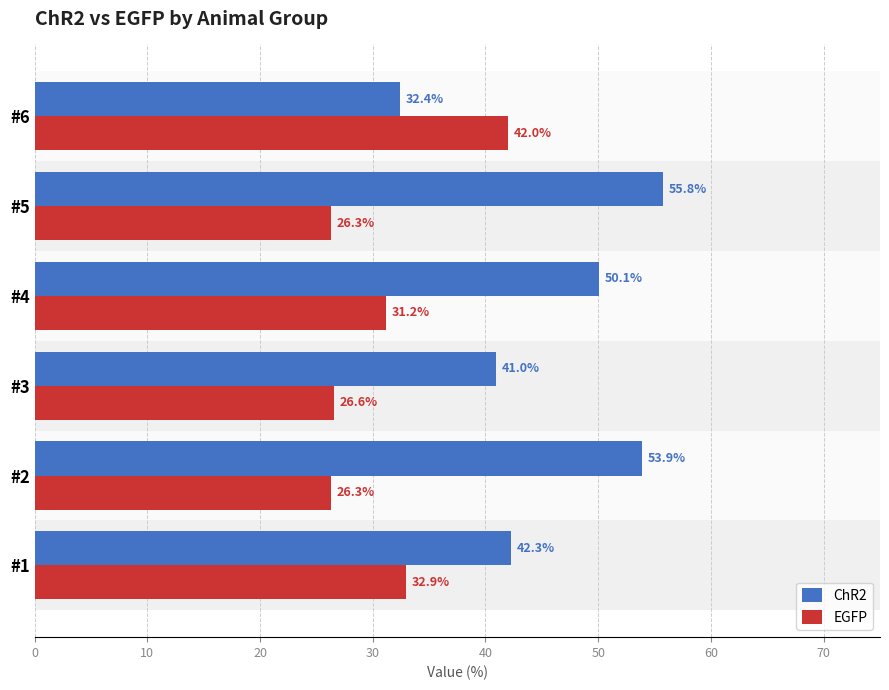

At how many categories does at least one series exceed 33?

6